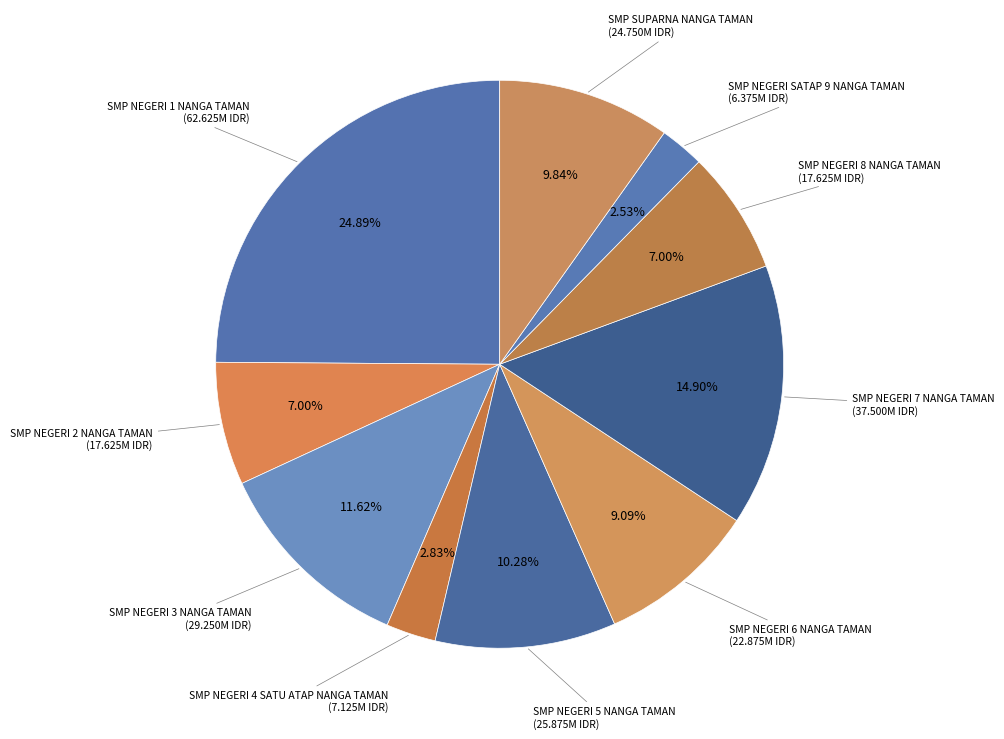

How many slices are in this pie chart?

10